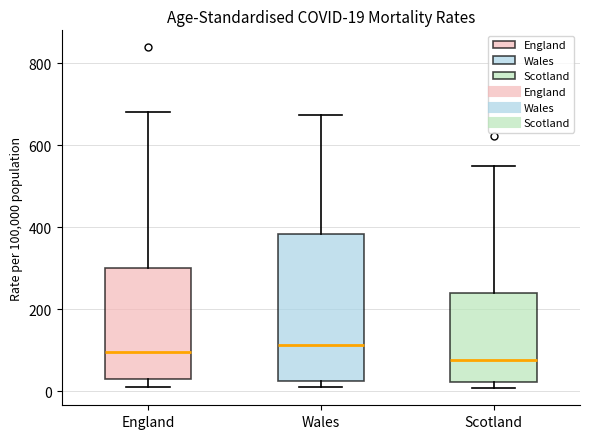

Comparing the boxes themselves (not the whiskers), which one is the tallest?

Wales